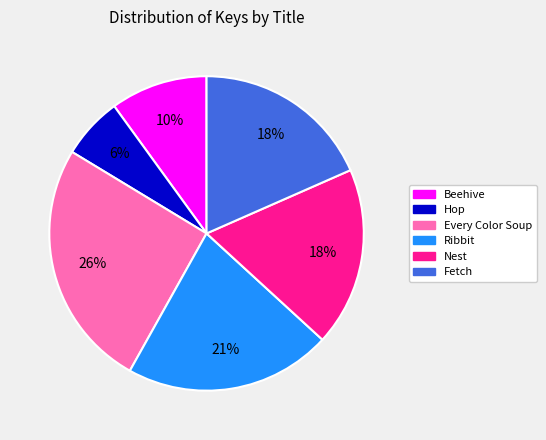

To the nearest percent, what is the average slice percentage?

17%